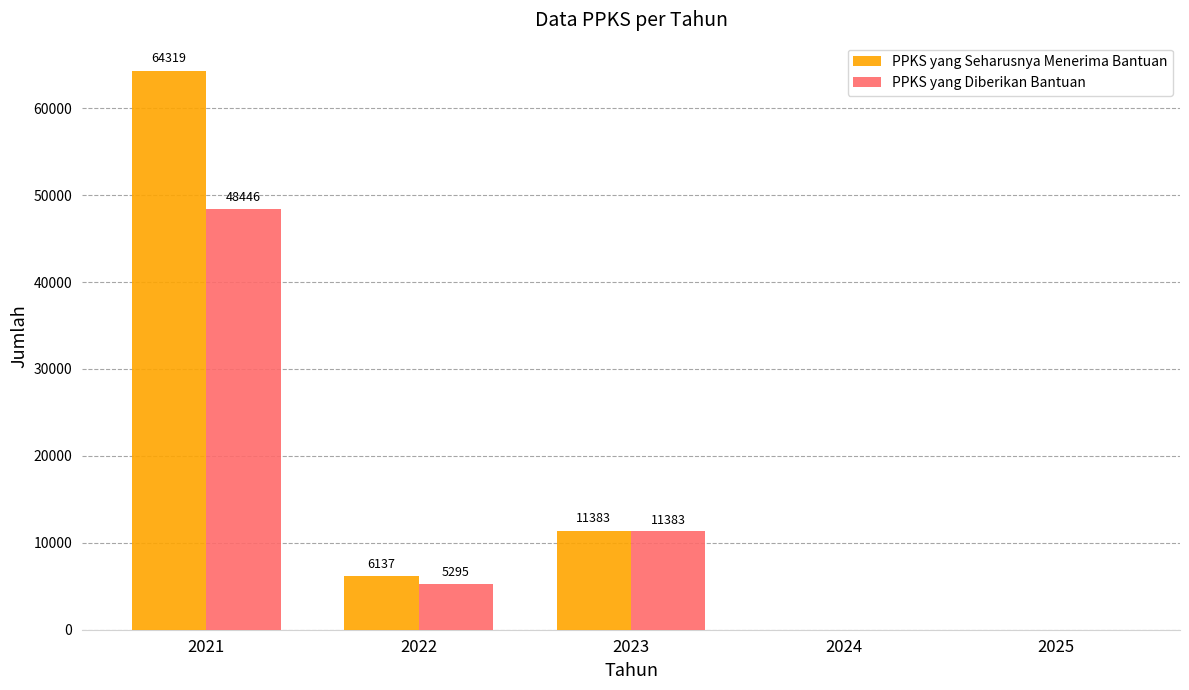

Is the value of PPKS yang Diberikan Bantuan at 2023 greater than the value of PPKS yang Seharusnya Menerima Bantuan at 2022?

Yes